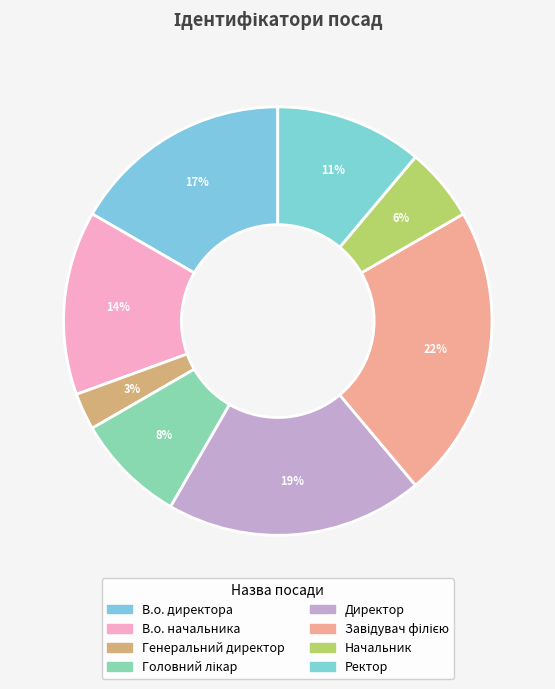

How many slices are in this pie chart?

8